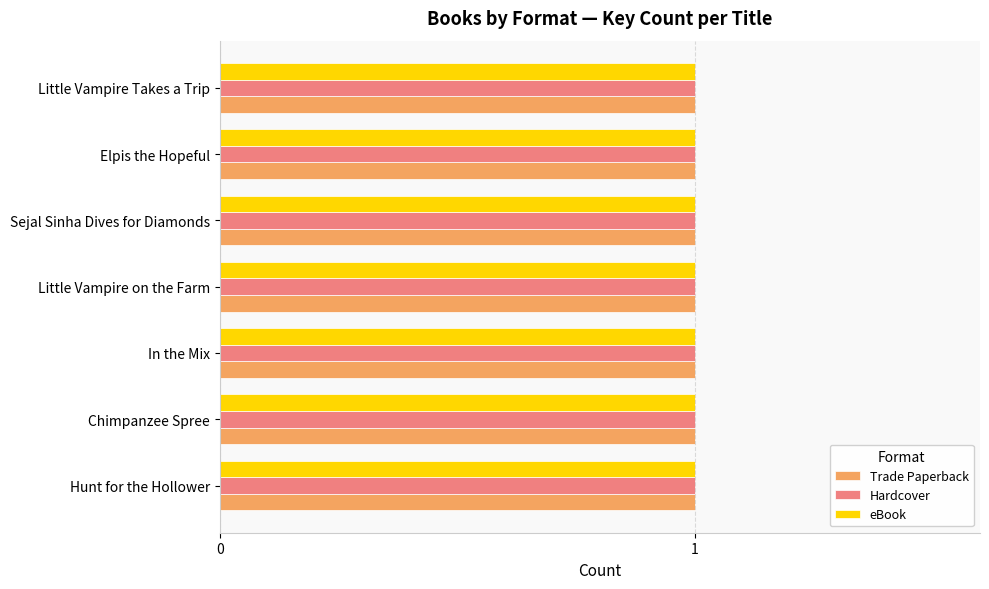

Are the bars grouped side by side (vs. stacked)?

Yes